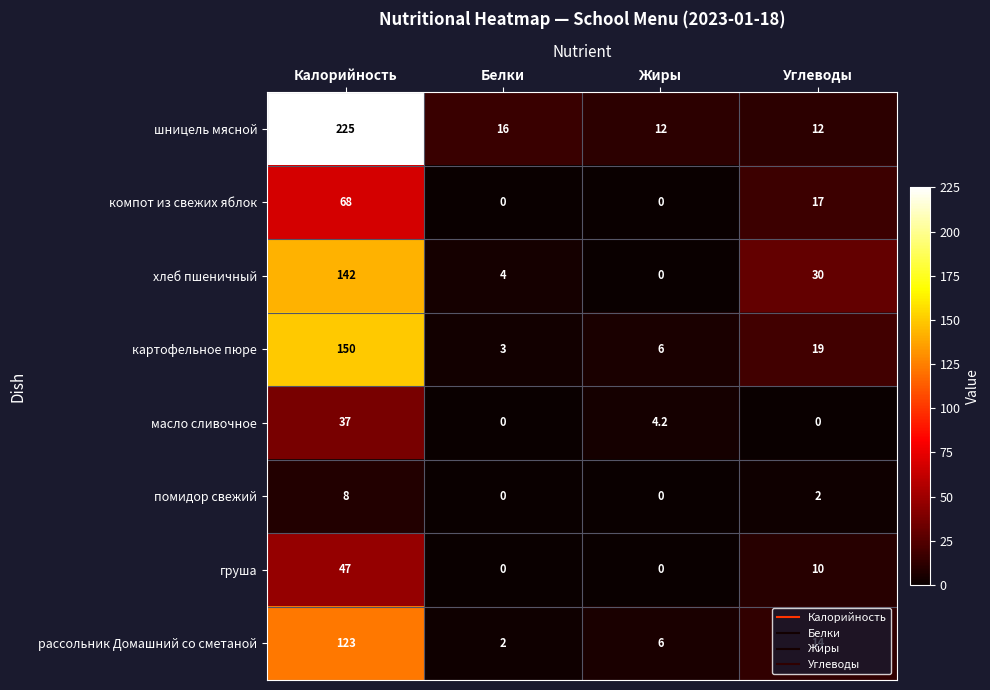

At how many categories does at least one series exceed 40?

1